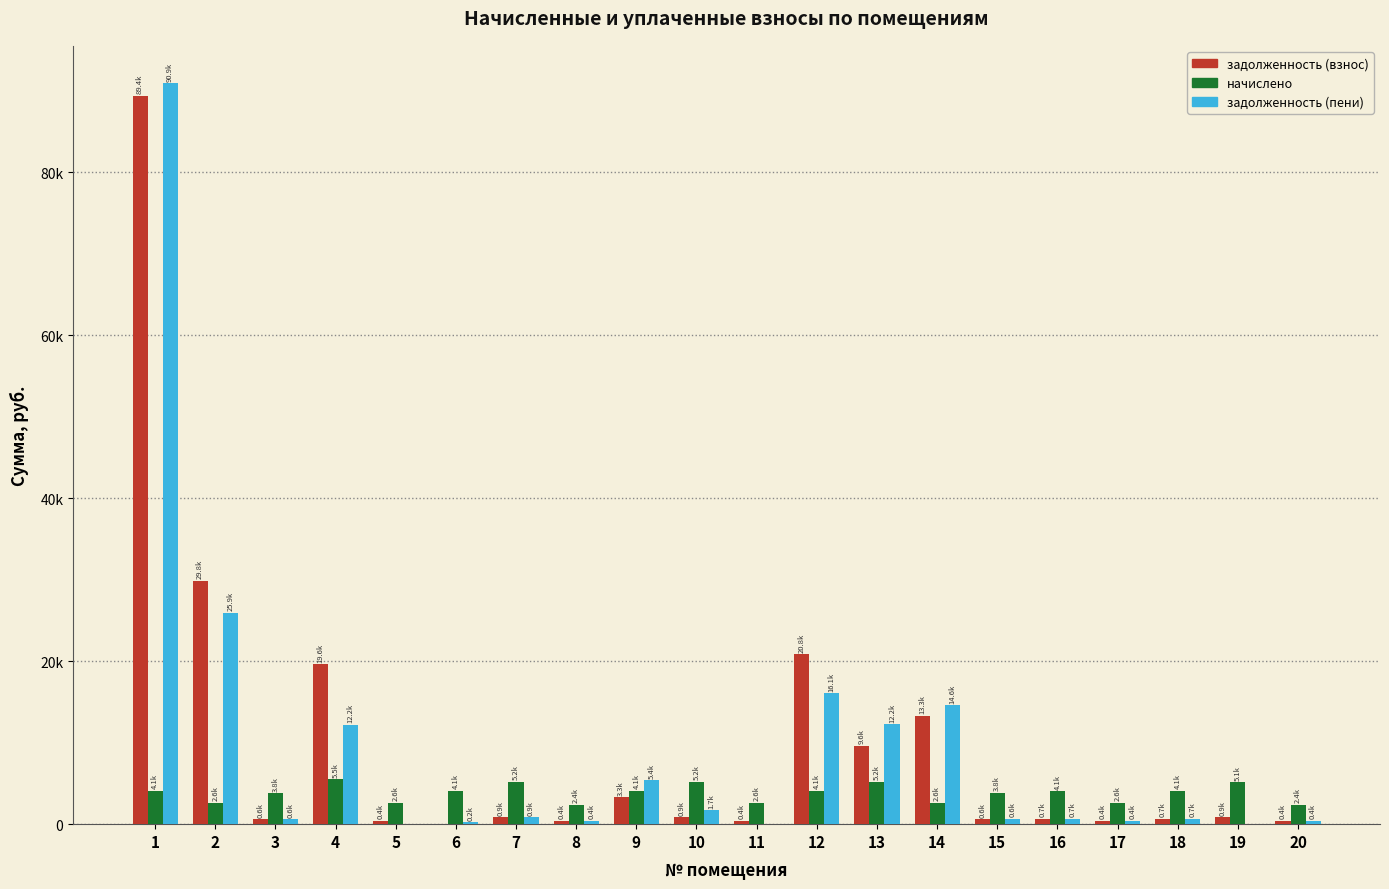

The начислено series shows 4095.4 at 18. True or false?

True